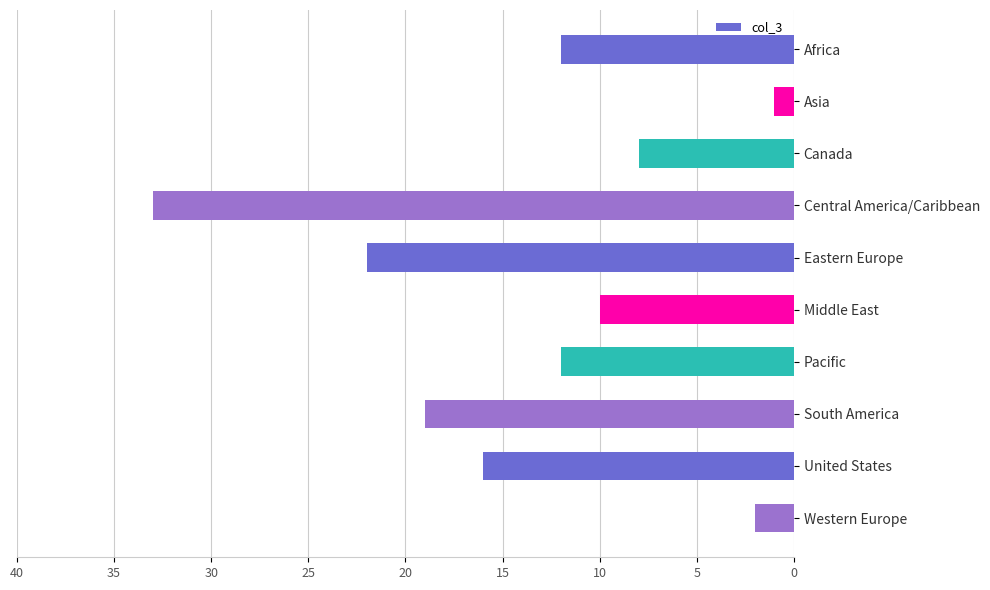

What is the ratio of the value at Middle East to the value at Pacific?

0.8